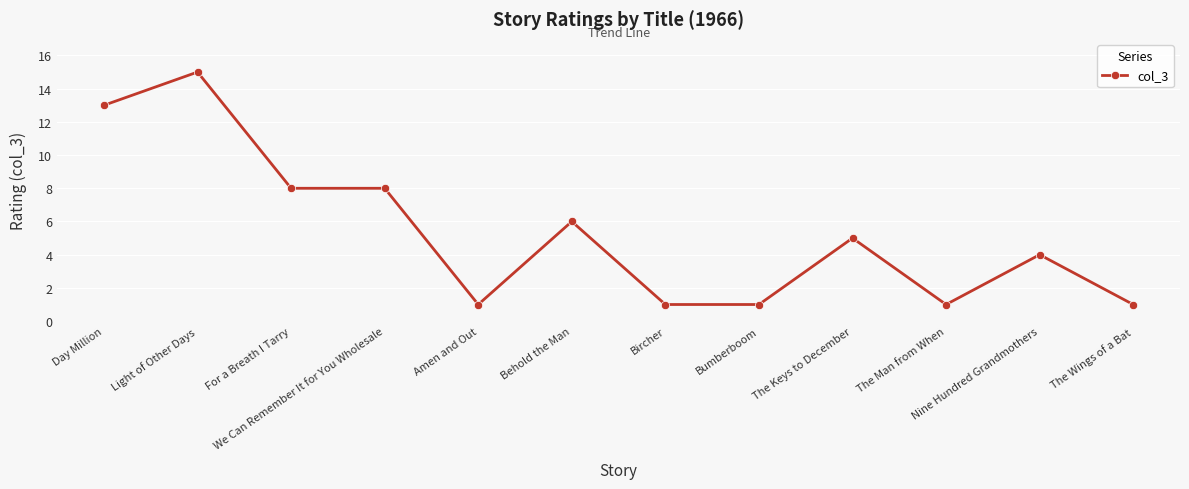

Read the value at Light of Other Days.

15